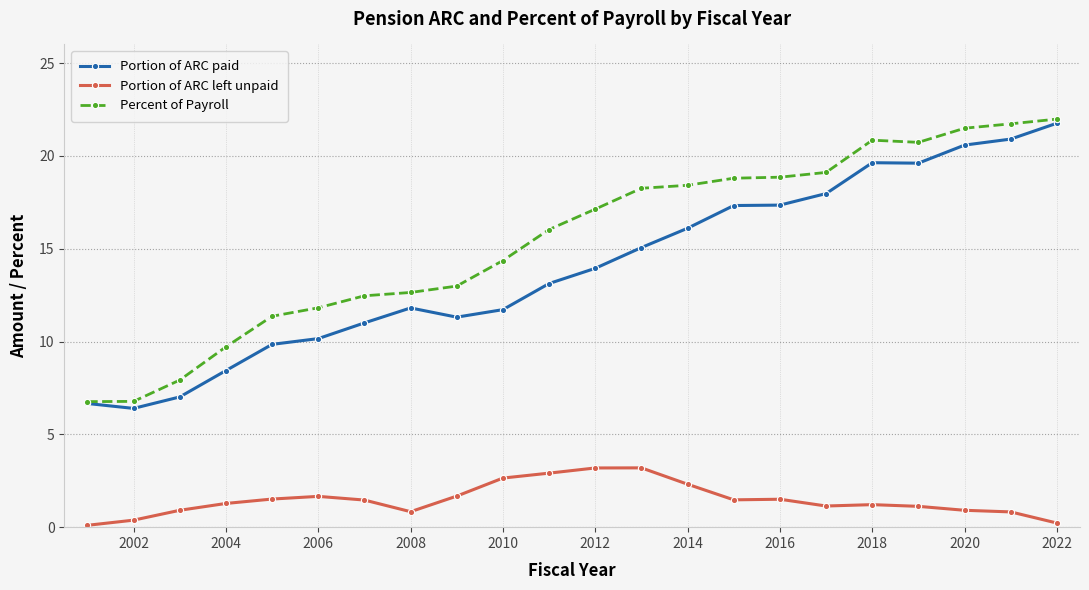

Which series has the largest total across all categories?

Percent of Payroll